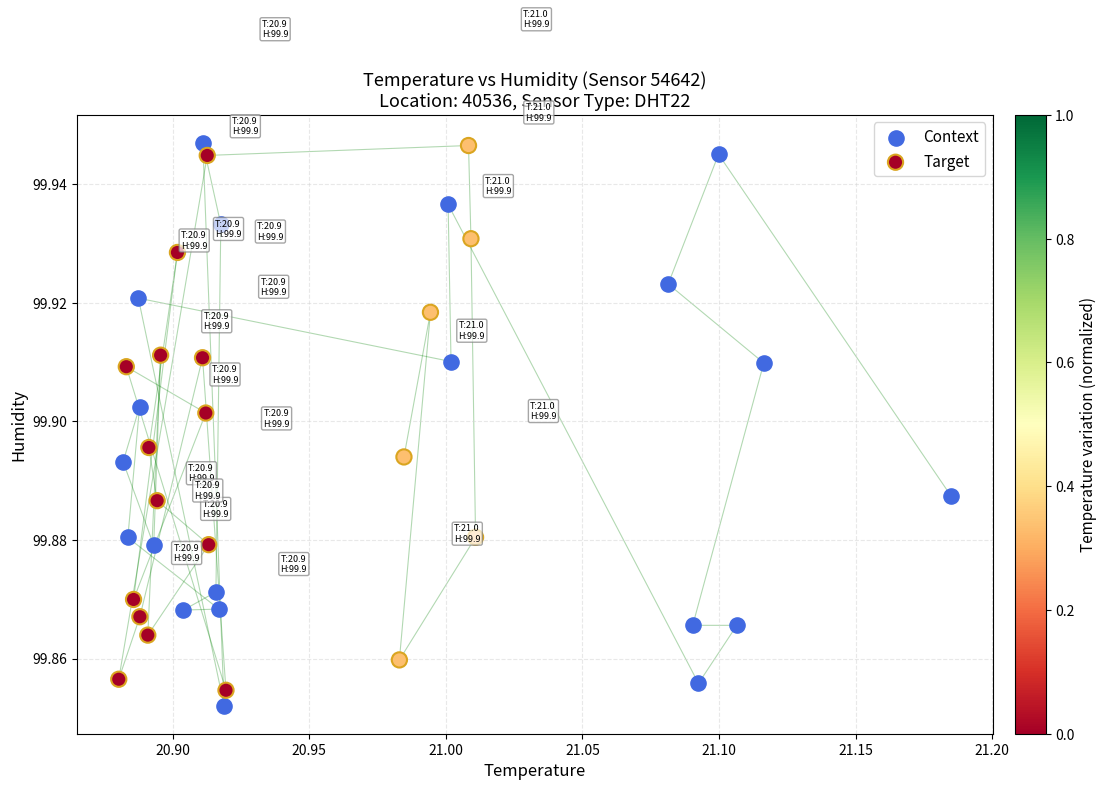

What are all the series names shown in the legend?

Context, Target